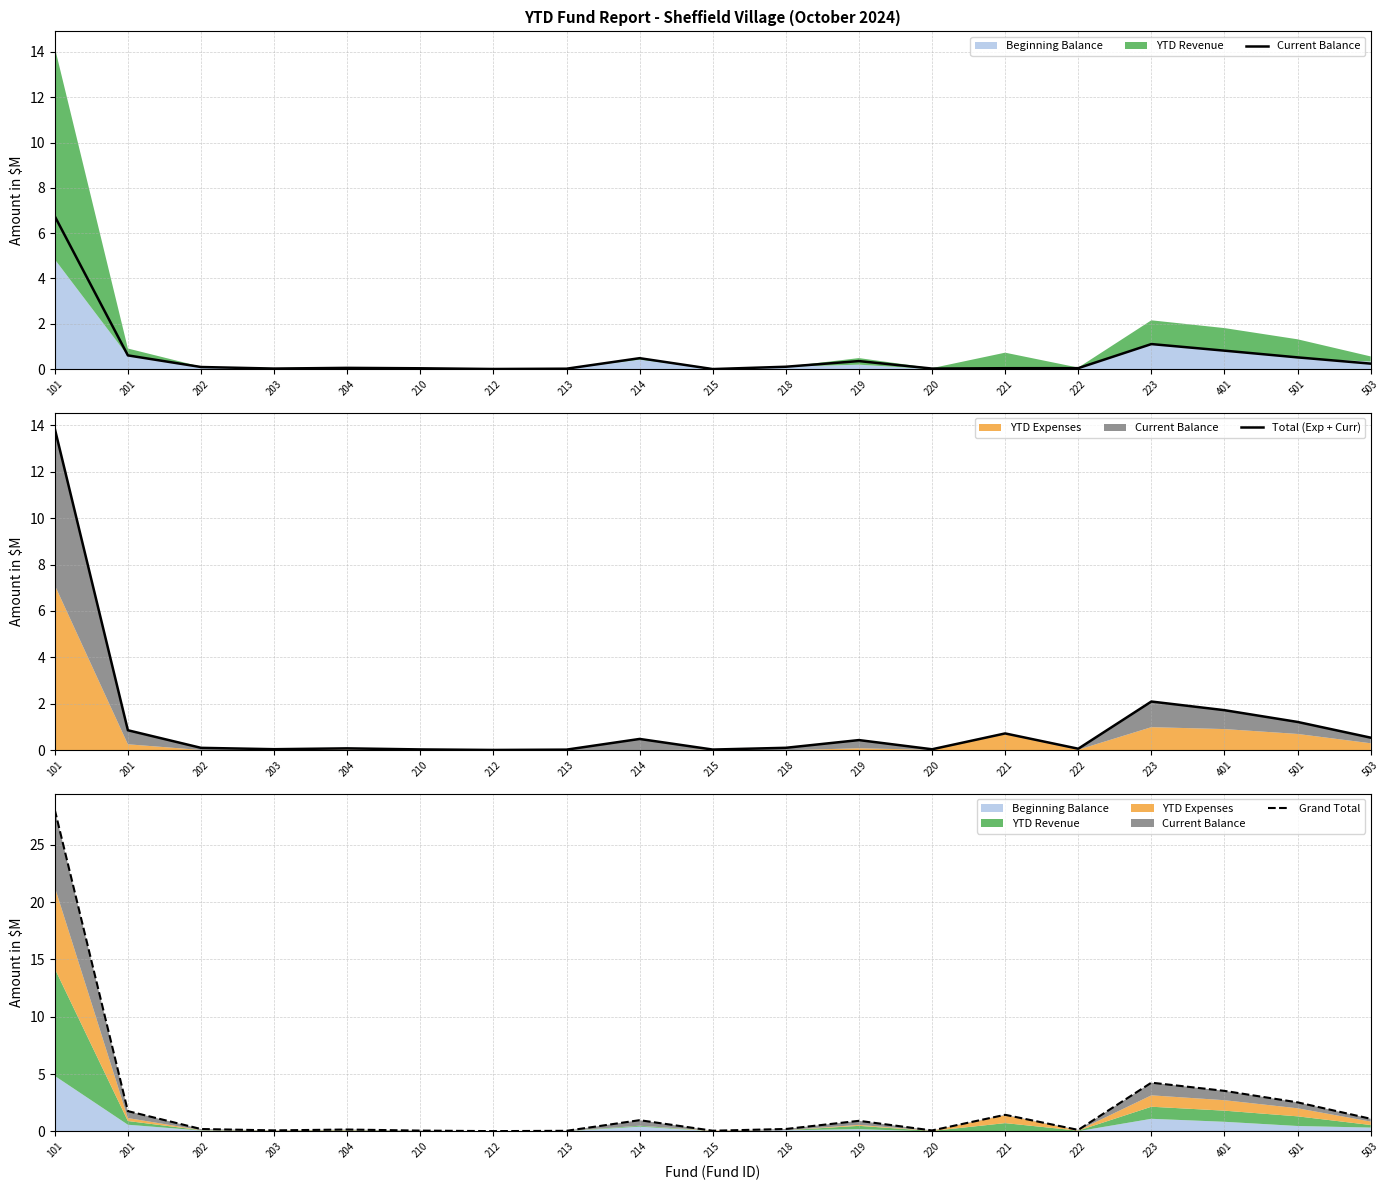

How many lines are shown in the chart?

3